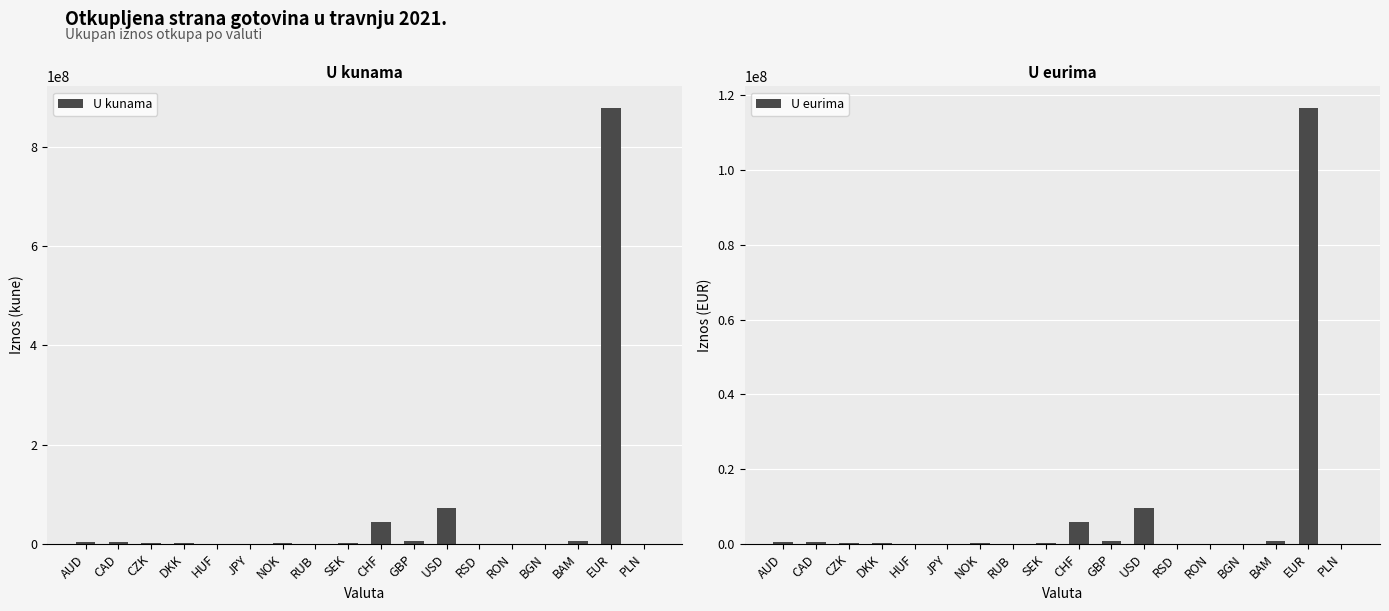

What is the difference between the maximum and second lowest values in the U eurima series?

116535218.5